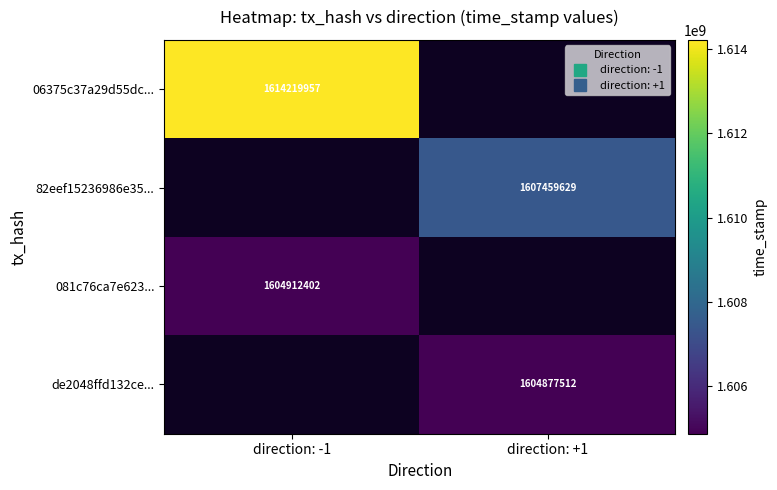

Count the number of data series in this chart.

4